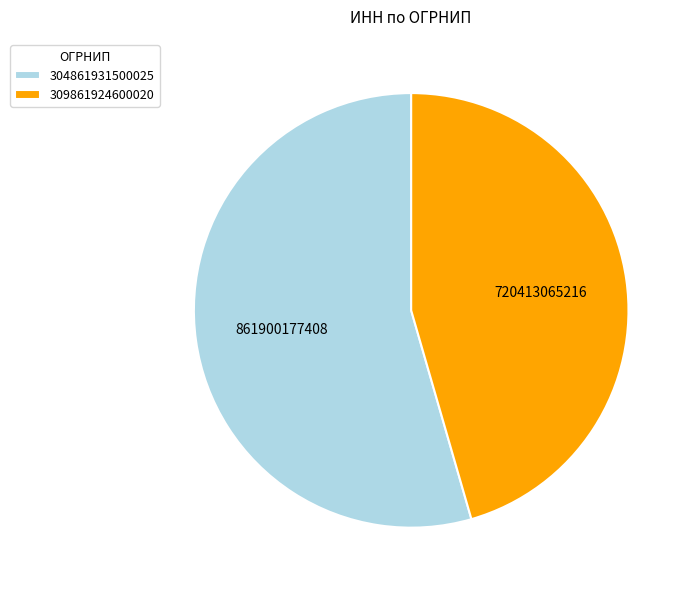

Count the number of slices in the pie.

2